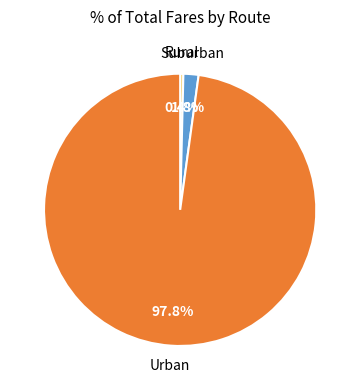

Which has a higher value, Suburban or Urban?

Urban